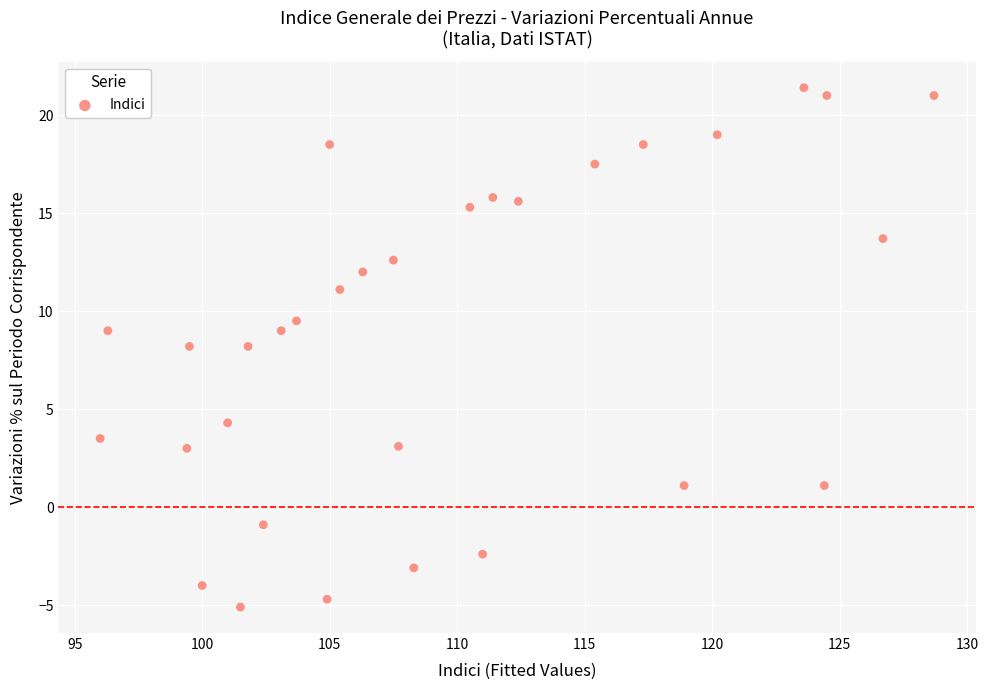

What is the range of X values (max minus min)?

32.7